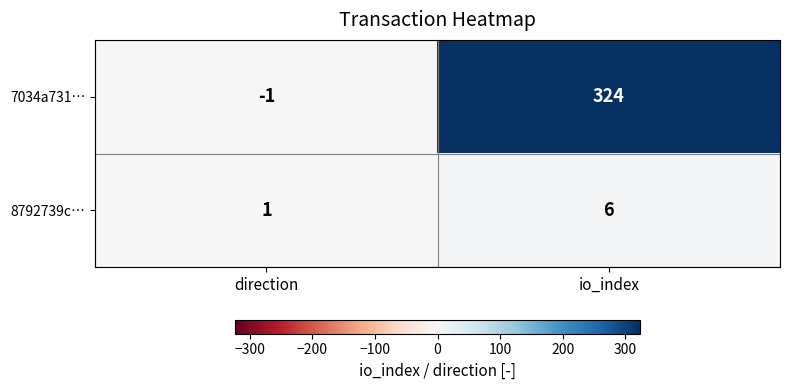

Rank the series by their average value, from highest to lowest.

7034a731…, 8792739c…